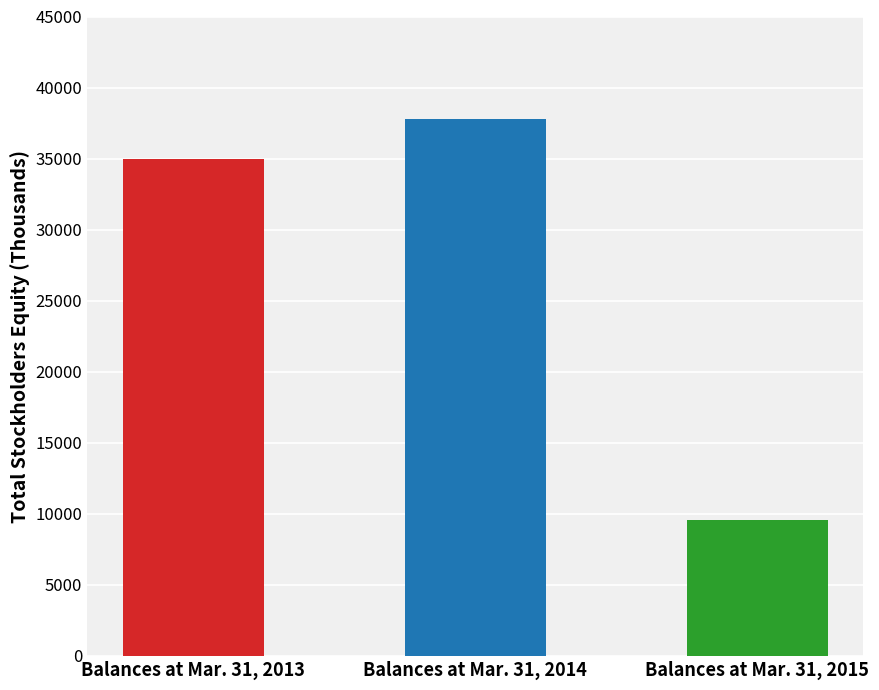

Reading right to left, what are all the values shown in this chart?

Balances at Mar. 31, 2015=9556	Balances at Mar. 31, 2014=37777	Balances at Mar. 31, 2013=34990